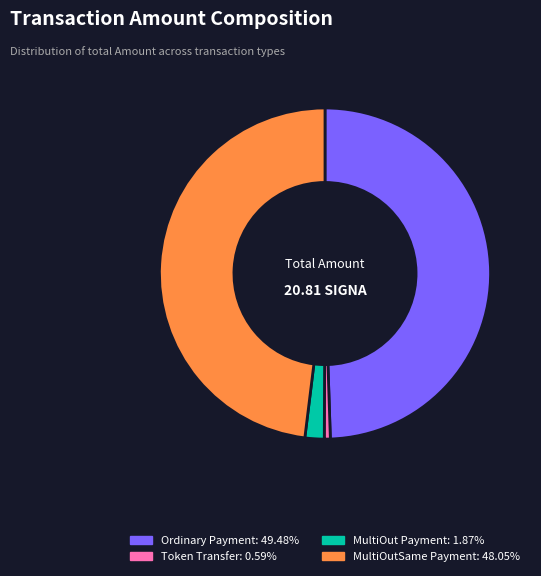

The Ordinary Payment slice represents 36% of the pie. True or false?

False